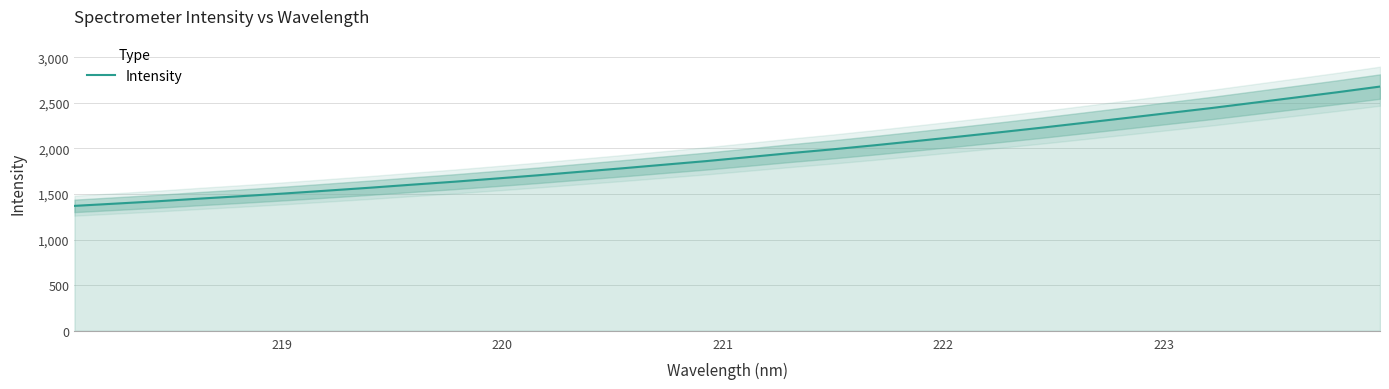

What is the minimum value for Intensity?

1369.6